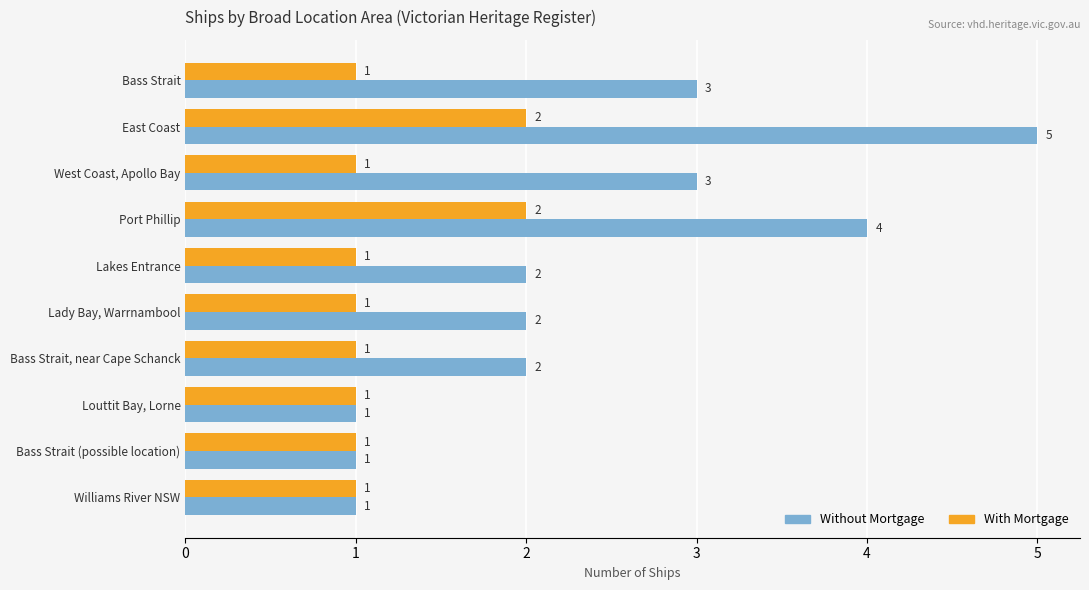

Which series has the widest spread of values?

Without Mortgage